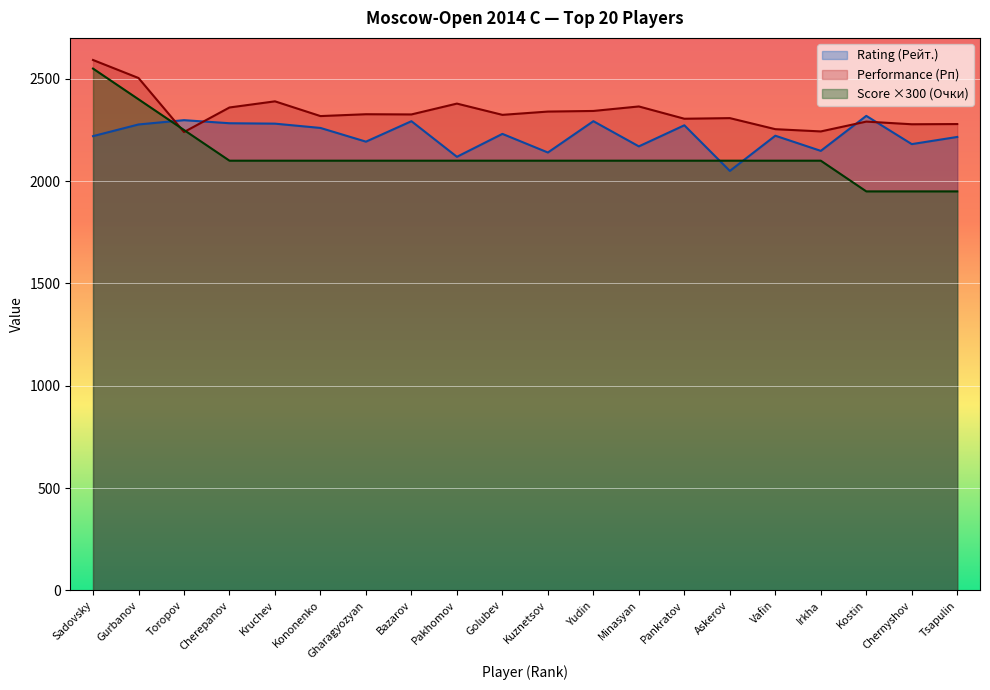

What is the label of the 13th point from the right?

Bazarov